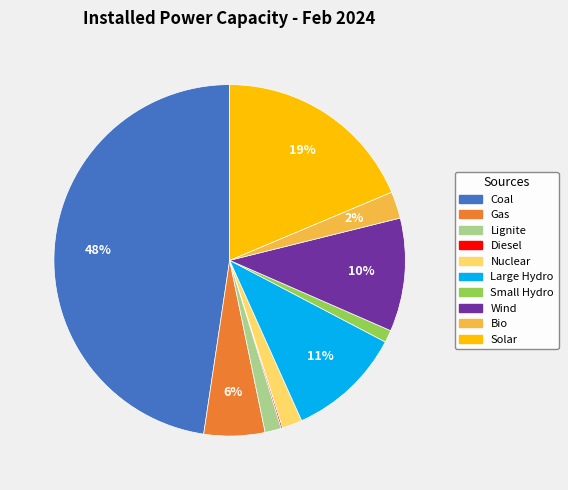

Is Gas the majority of the pie?

No